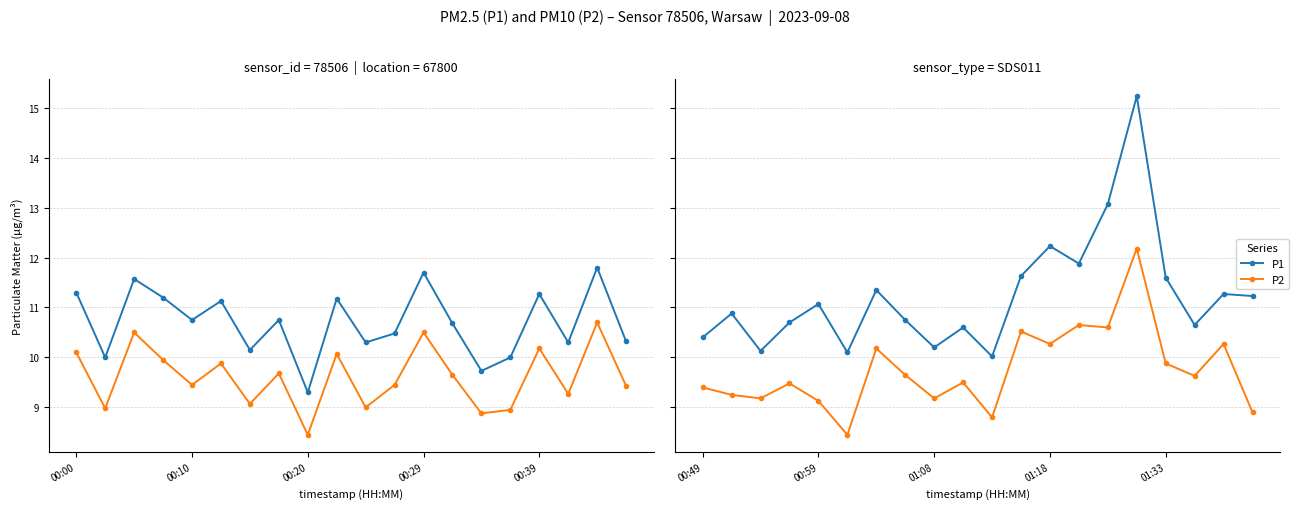

Does the chart display data point markers on the line(s)?

Yes